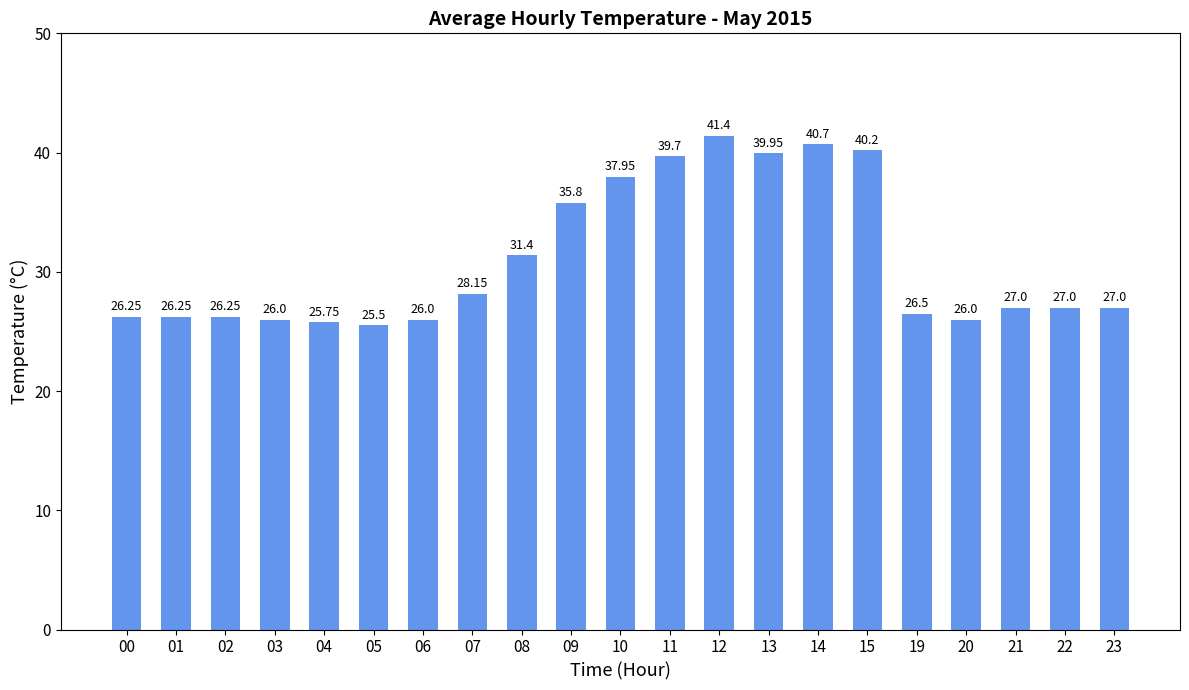

At which category does the chart reach its minimum across all series?

05